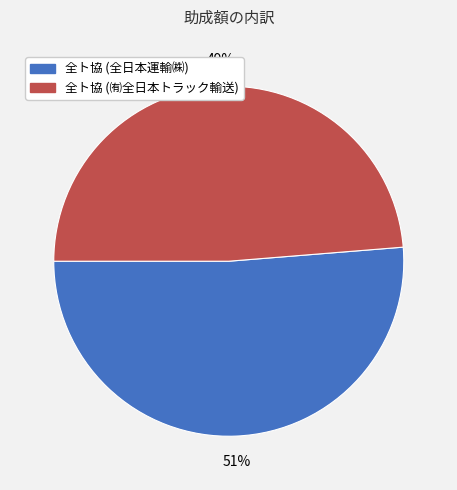

To the nearest percent, what is the average slice percentage?

50%